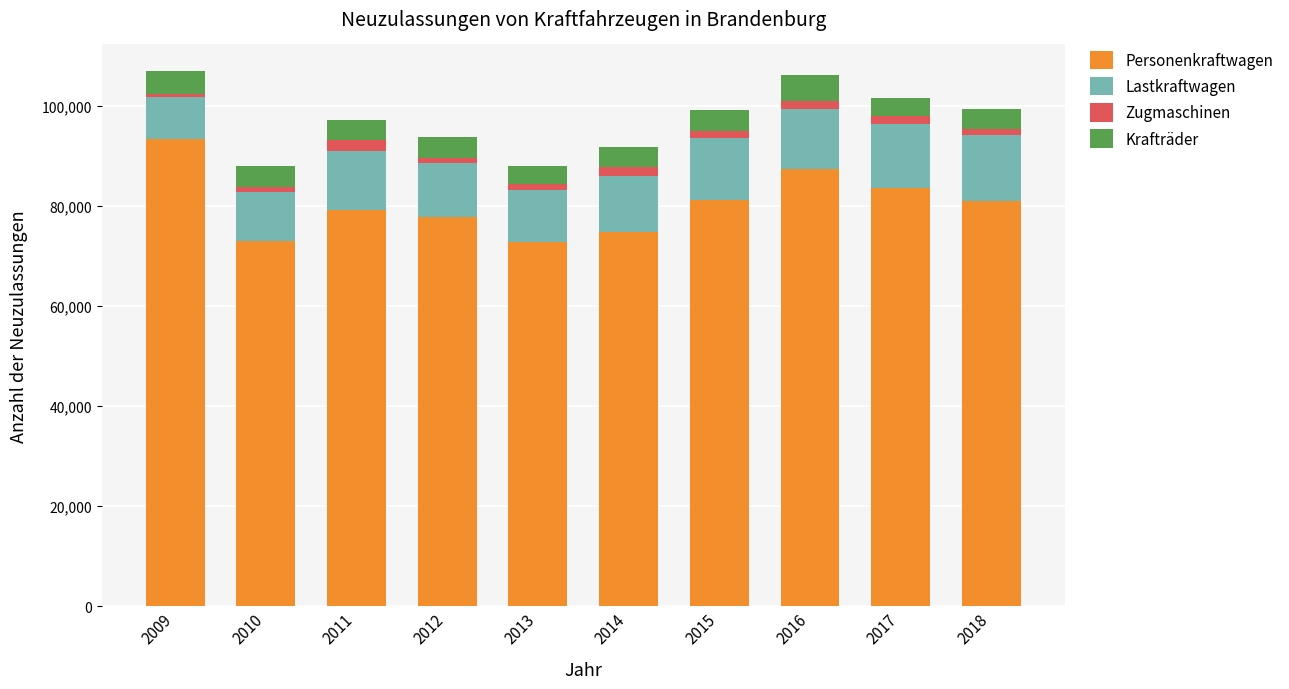

The value of Personenkraftwagen at 2015 is 81132. True or false?

True